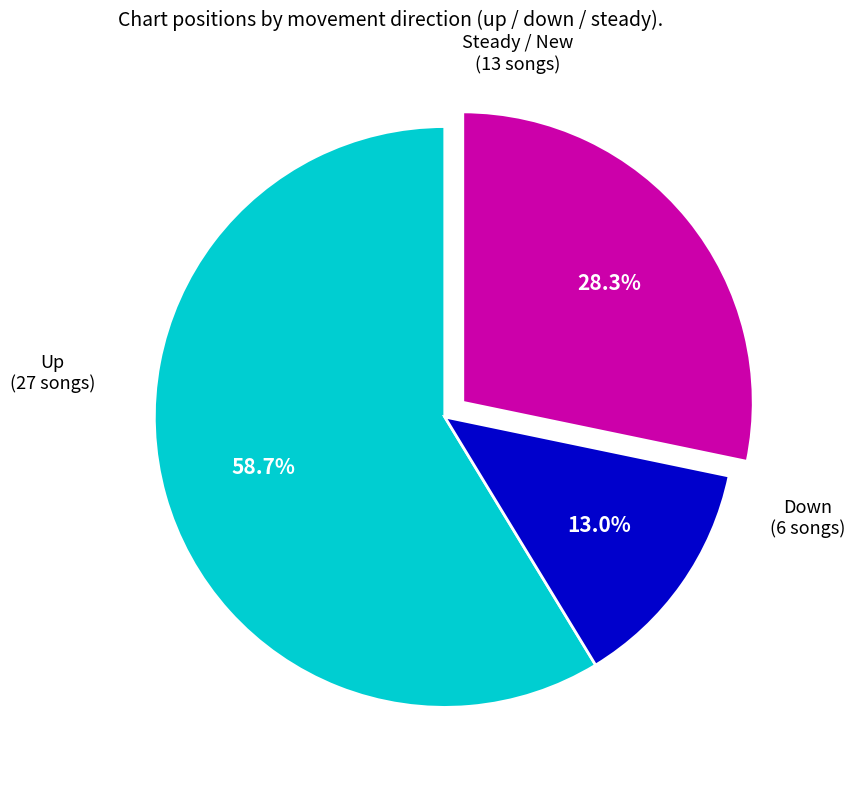

Does any single category account for the majority?

Yes